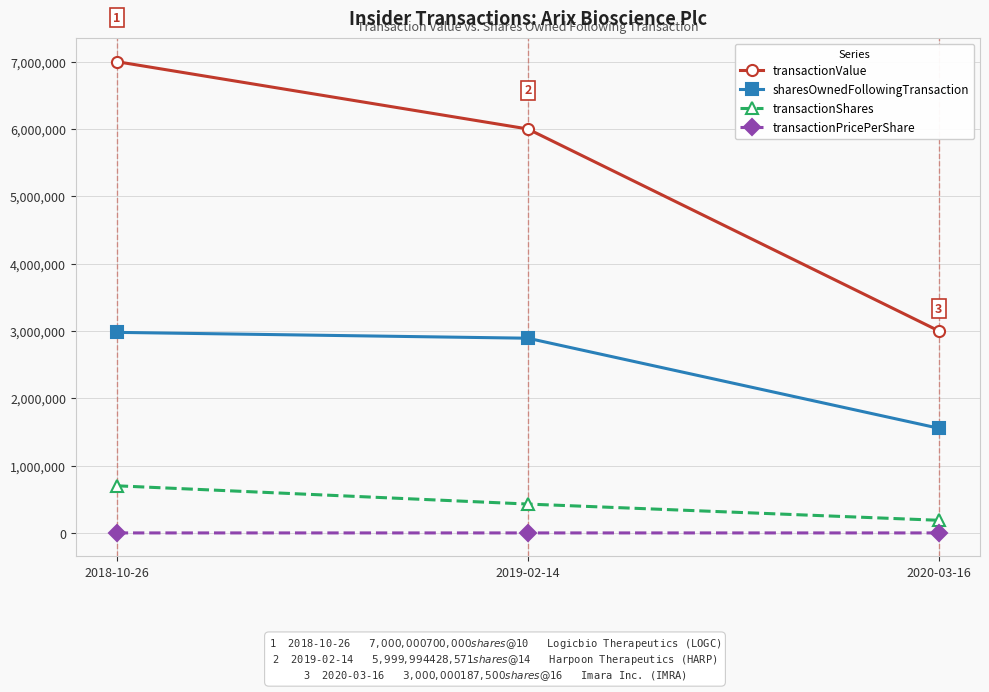

At which category is the sum across all series the highest?

2018-10-26